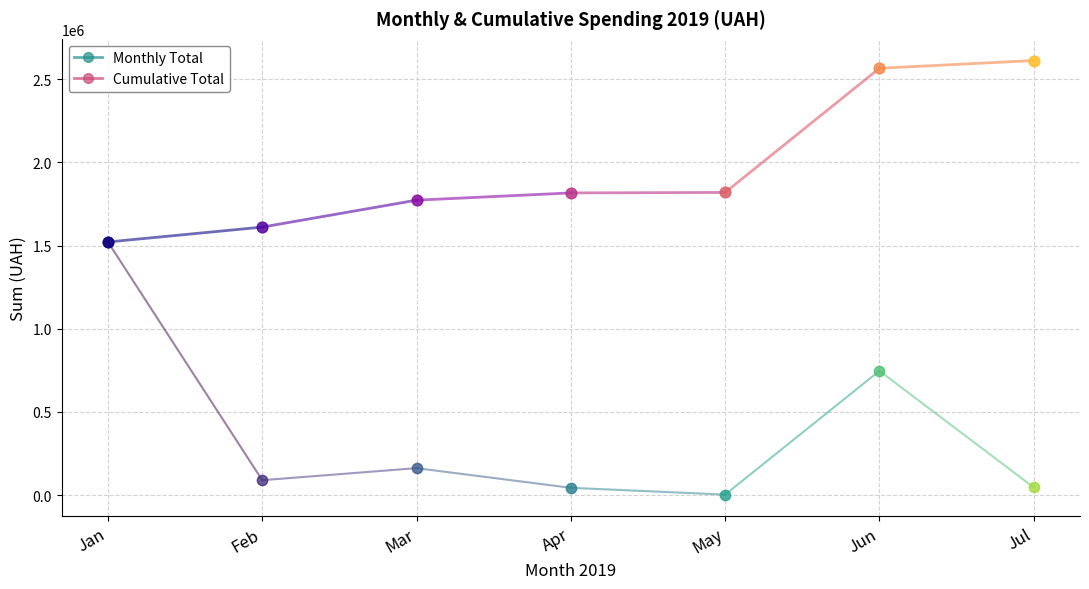

Which series has the widest spread of Y values?

Monthly (Jan)